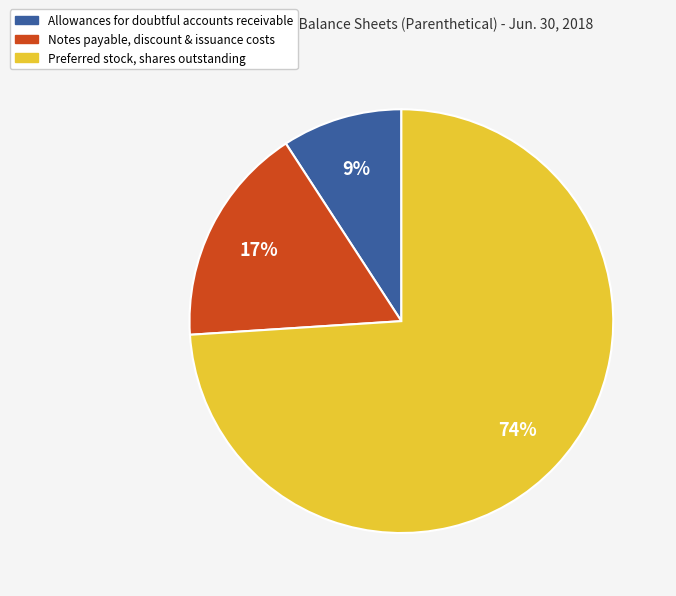

Does Preferred stock, shares outstanding account for over 50% of the chart?

Yes